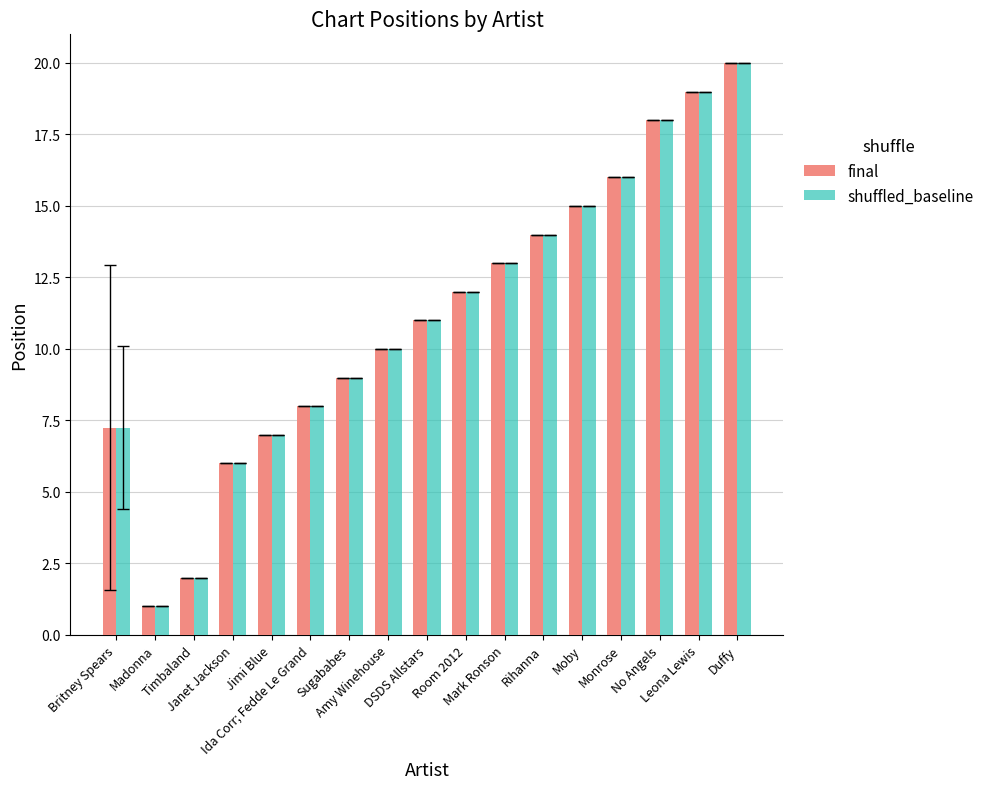

How many categories are shown in the chart?

17